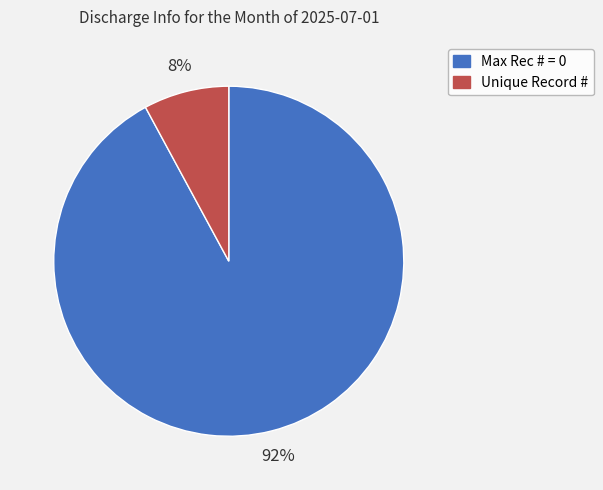

Does Unique Record # account for over 50% of the chart?

No